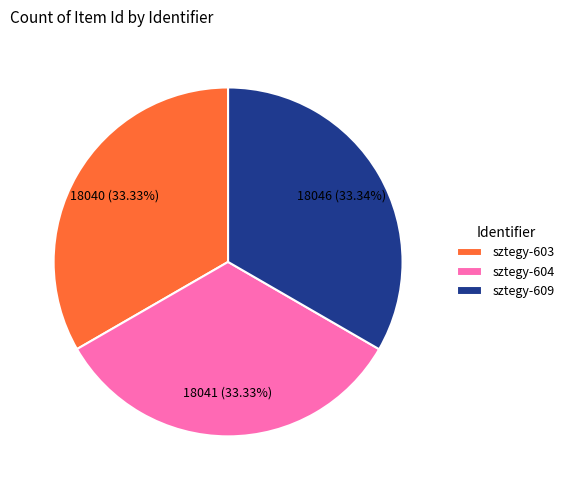

Is the sum of sztegy-604 and sztegy-603 greater than half?

Yes